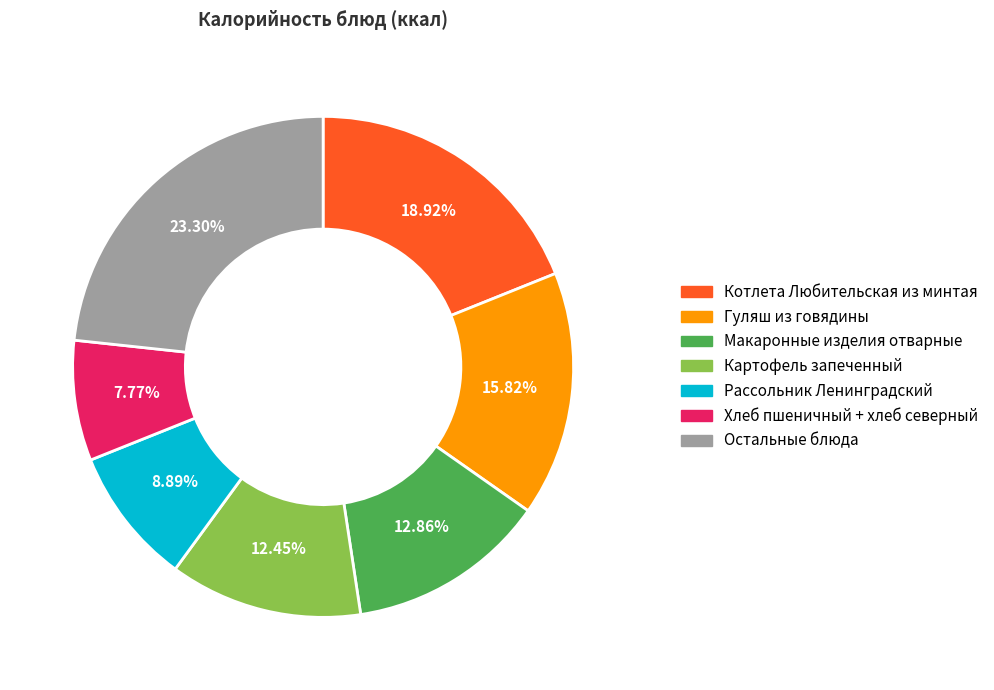

Is there a majority slice in this chart?

No